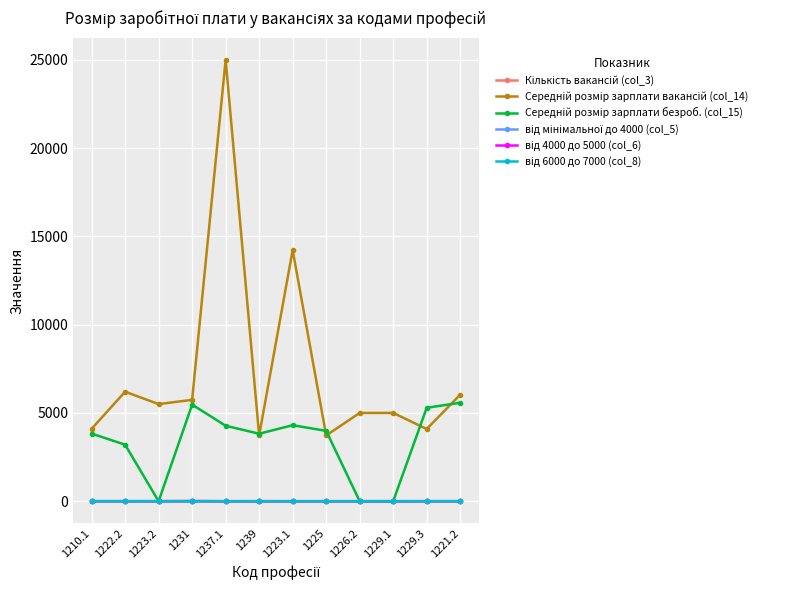

What is the label of the 3rd point from the right?

1229.1